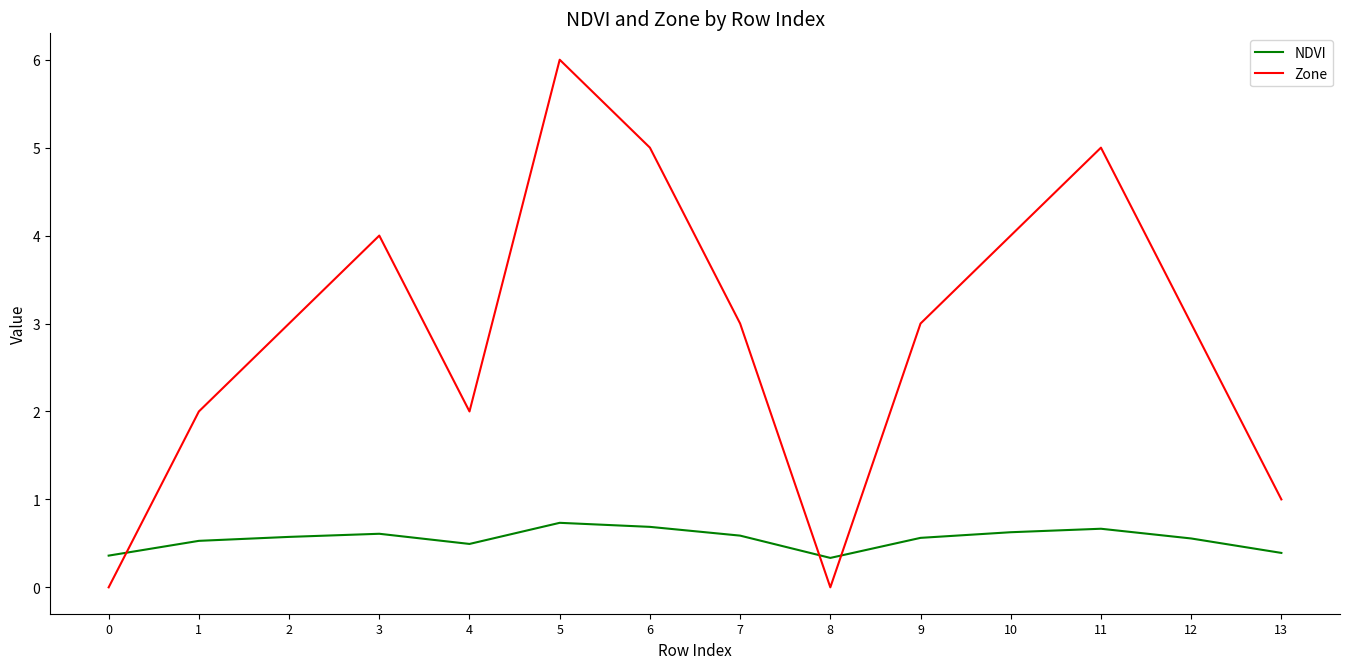

What is the difference between the NDVI values at 6 and 7?

0.1